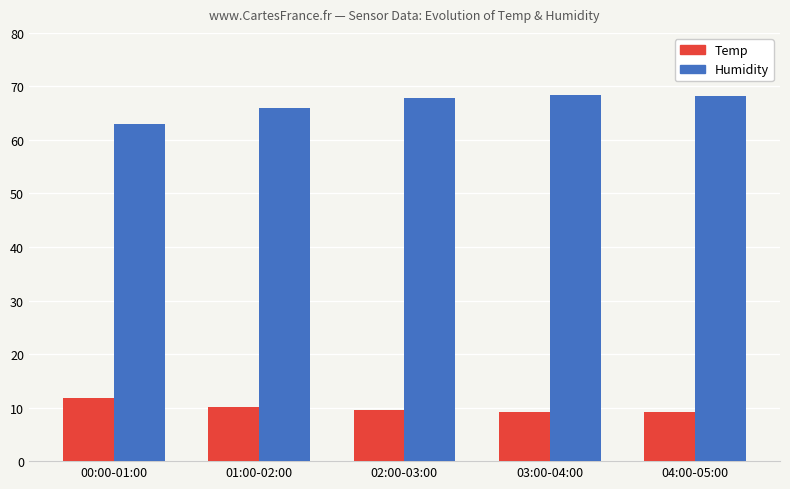

Is it true that Temp equals 9.5 at 02:00-03:00?

True